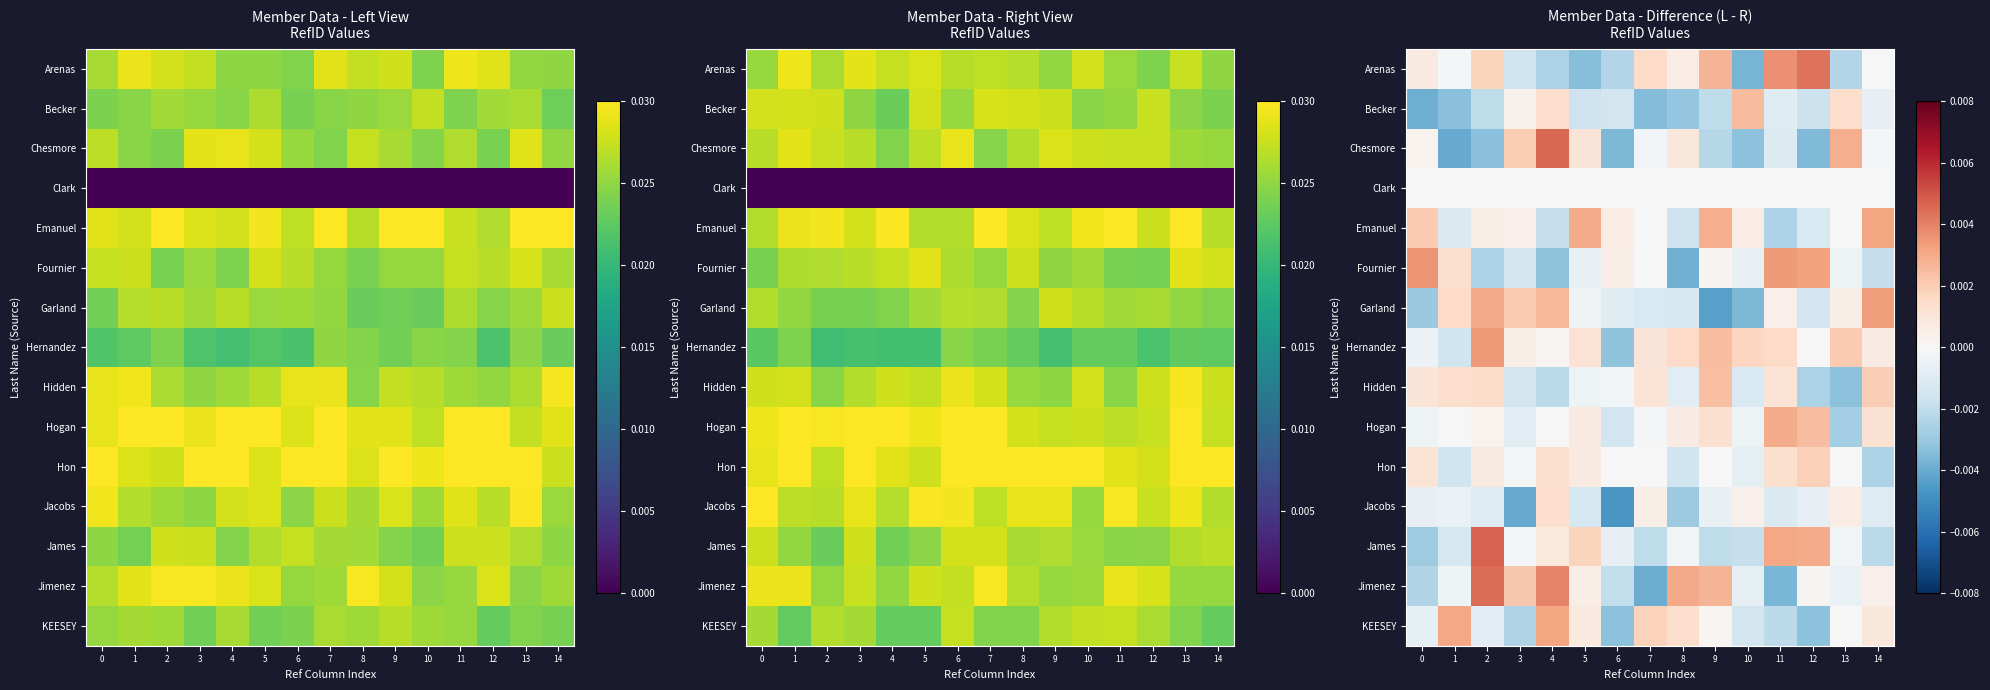

At how many categories does at least one series exceed 0?

15